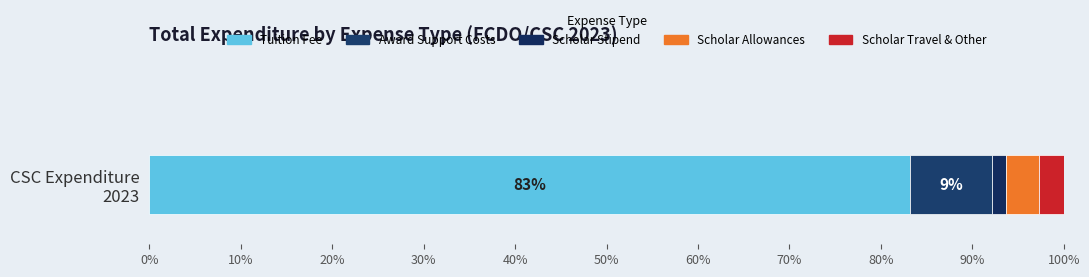

How many data points does each series have?

1